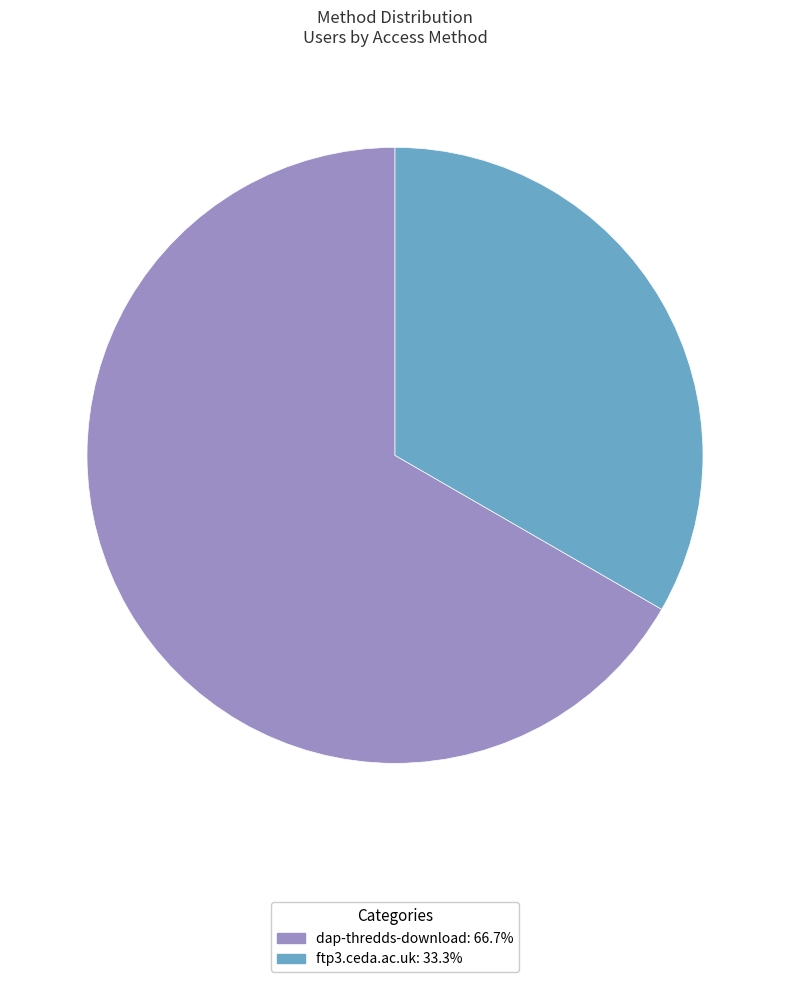

Which category has the smallest portion of the pie?

ftp3.ceda.ac.uk